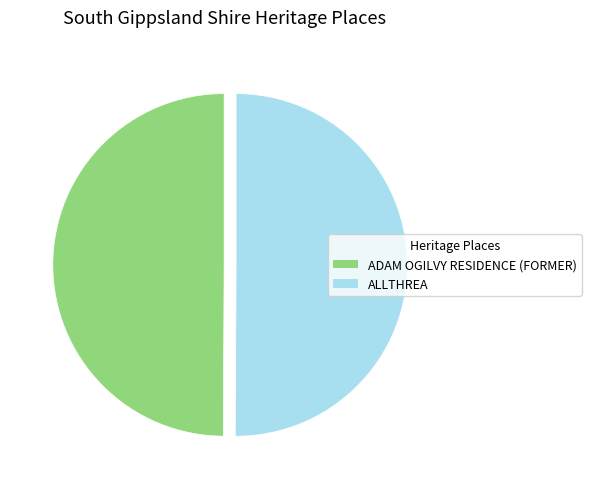

Is it true that ADAM OGILVY RESIDENCE (FORMER) is 50% of the pie?

True